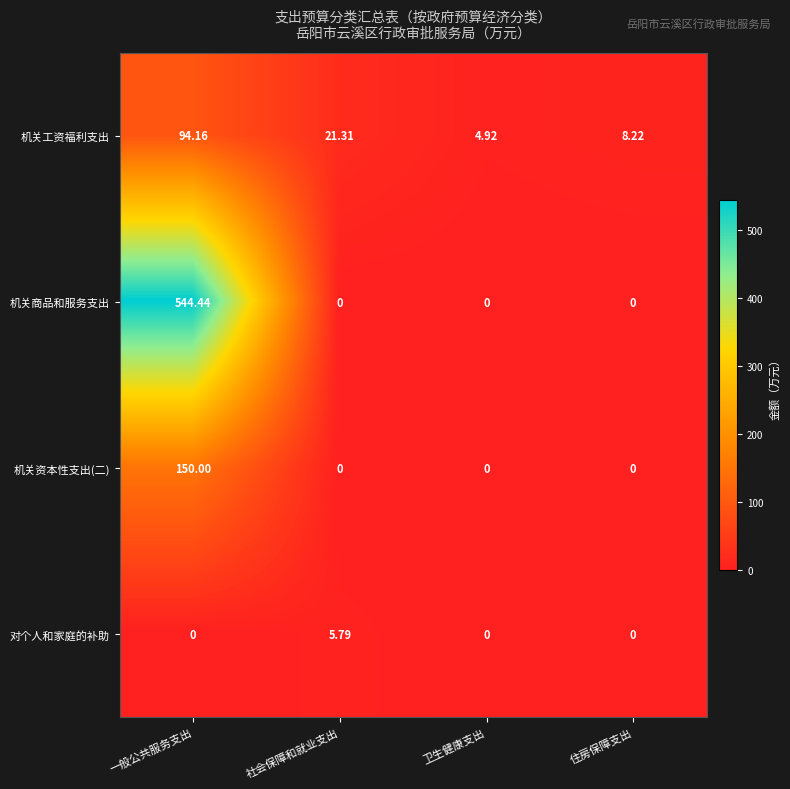

Which series has the largest total across all categories?

机关商品和服务支出